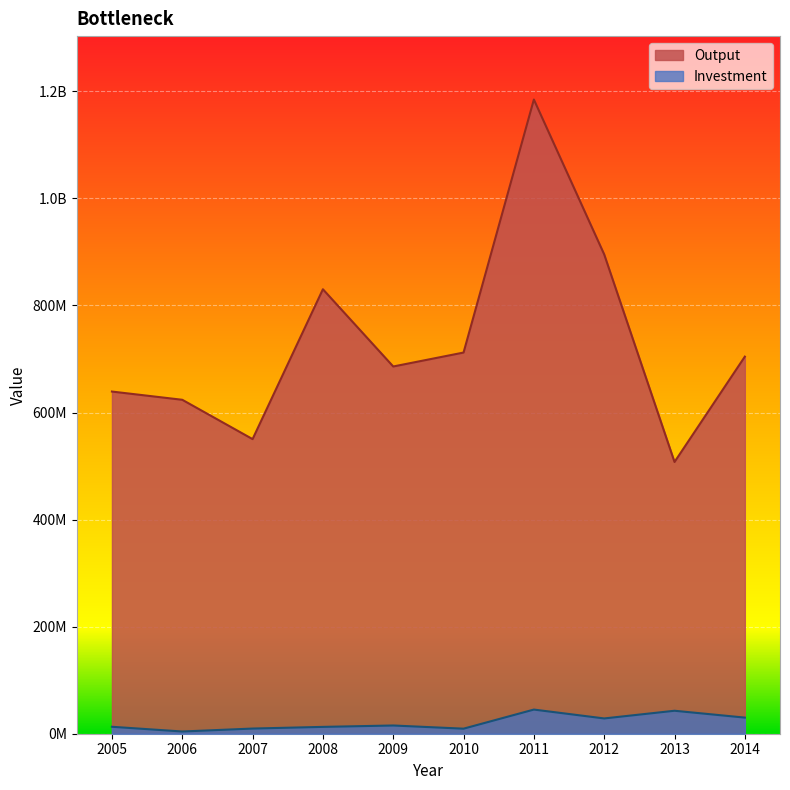

Does the chart display data point markers on the line(s)?

No